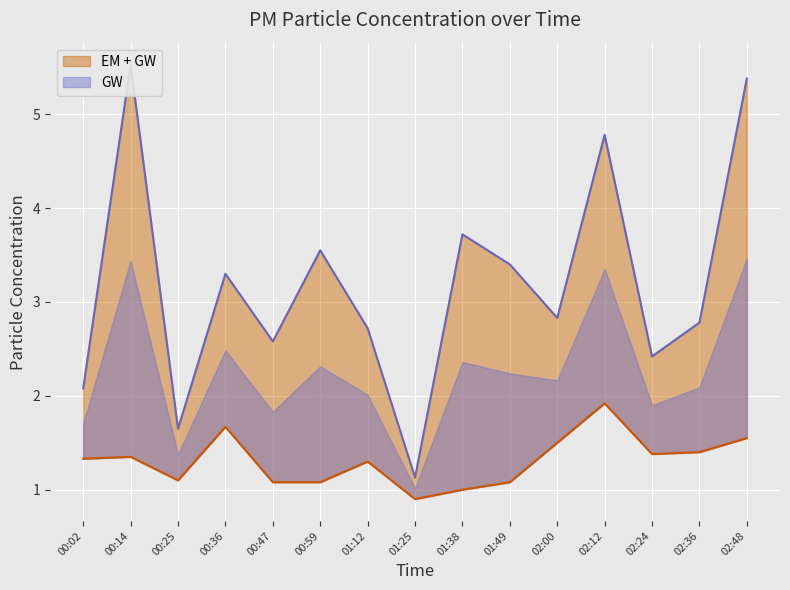

Reading left to right, list all the values displayed in this chart.

P1: 00:02=2.1	00:14=5.5	00:25=1.6	00:36=3.3	00:47=2.6	00:59=3.5	01:12=2.7	01:25=1.1	01:38=3.7	01:49=3.4	02:00=2.8	02:12=4.8	02:24=2.4	02:36=2.8	02:48=5.4
P2: 00:02=1.3	00:14=1.4	00:25=1.1	00:36=1.7	00:47=1.1	00:59=1.1	01:12=1.3	01:25=0.9	01:38=1.0	01:49=1.1	02:00=1.5	02:12=1.9	02:24=1.4	02:36=1.4	02:48=1.6